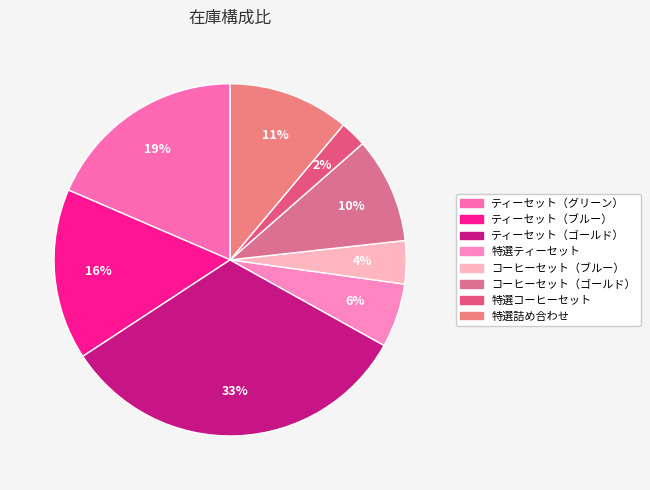

The ティーセット（ゴールド） slice represents 33% of the pie. True or false?

True